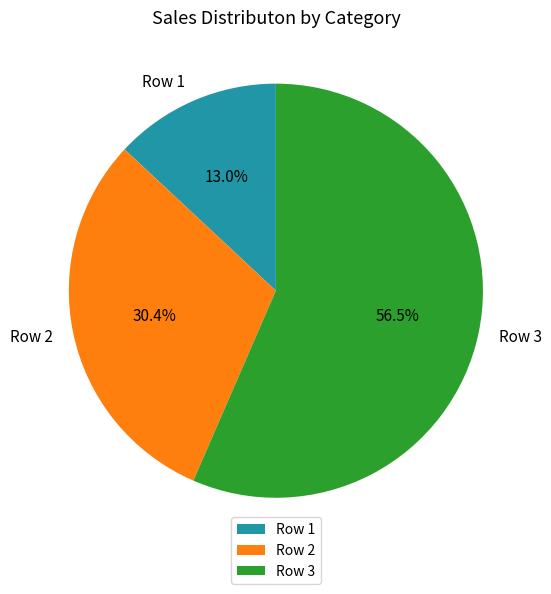

Does Row 1 account for over 50% of the chart?

No